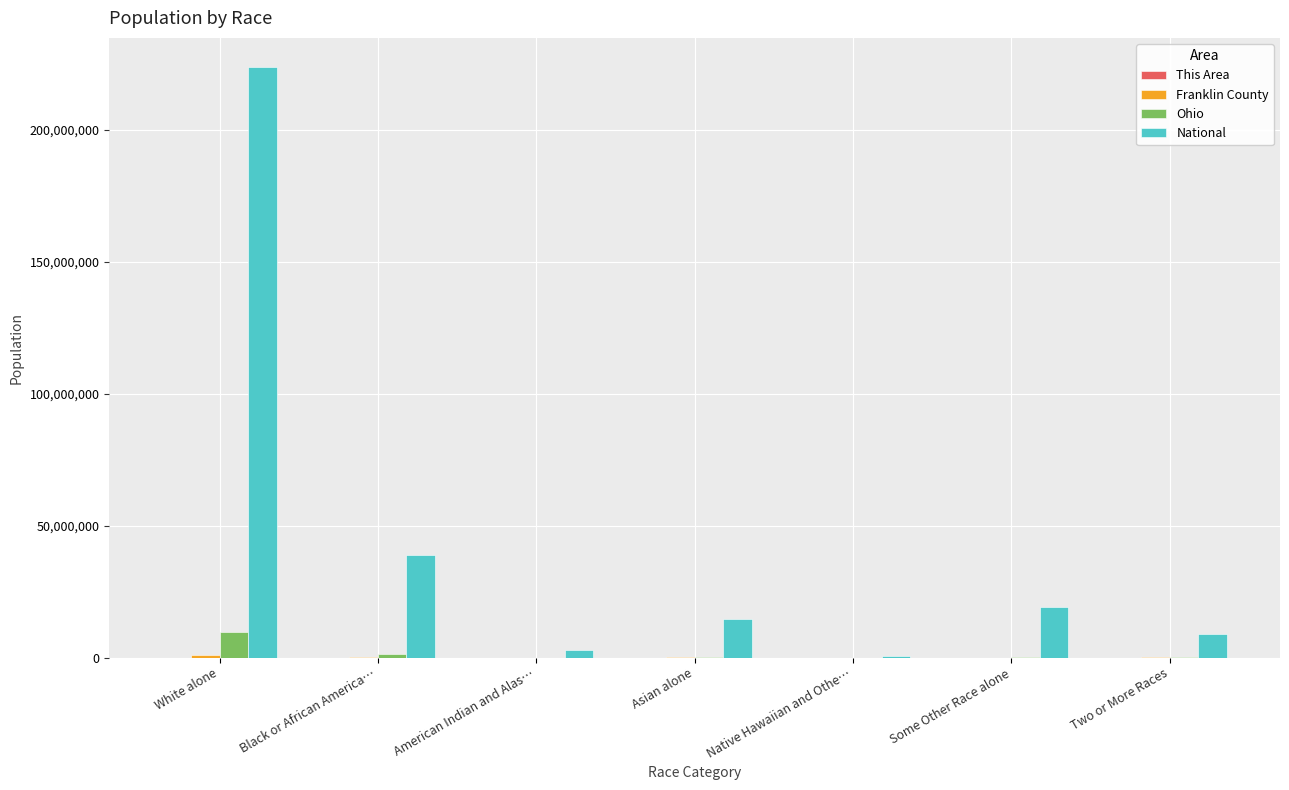

What is the greatest value displayed?

223553265